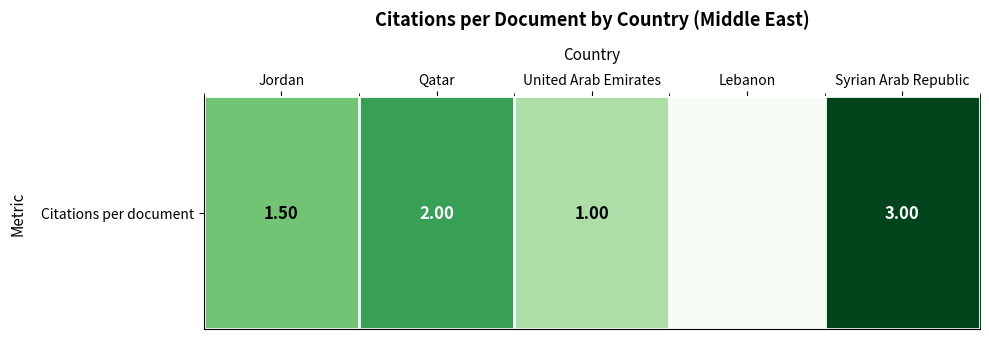

What is the change in value from Jordan to Lebanon?

-1.5